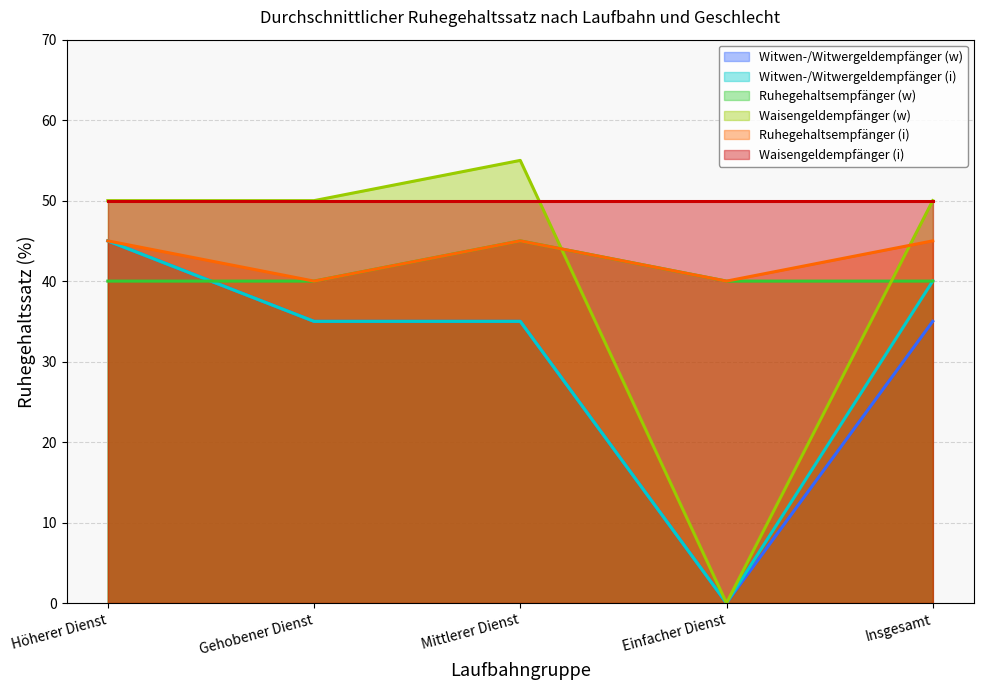

True or false: Ruhegehaltsempfänger (w) and Ruhegehaltsempfänger (i) intersect in this chart.

False